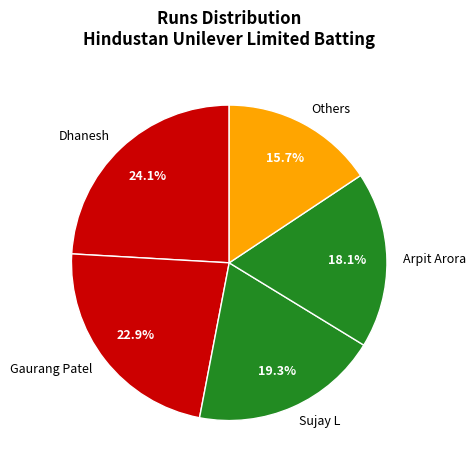

To the nearest percent, what is the average slice percentage?

20%